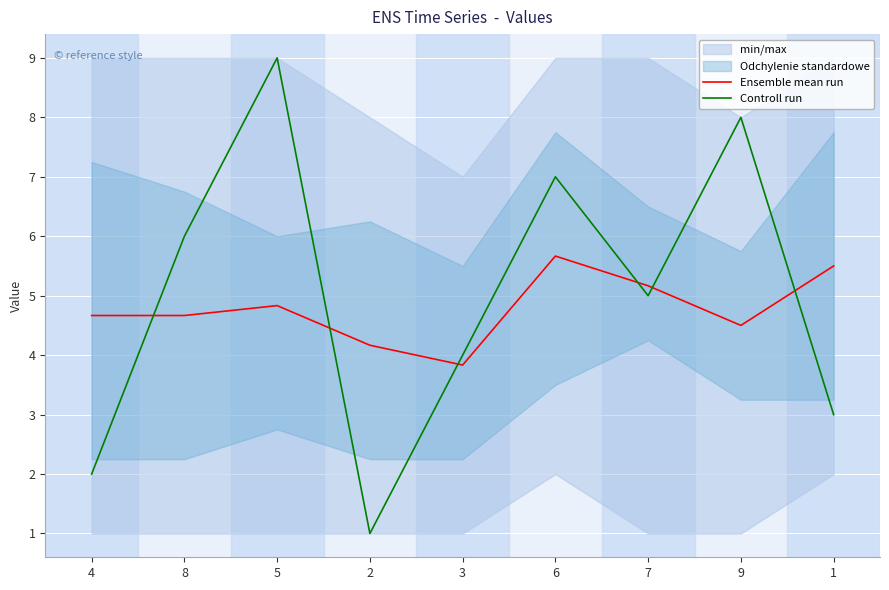

What is the difference between the maximum and minimum values in the Controll run series?

8.0